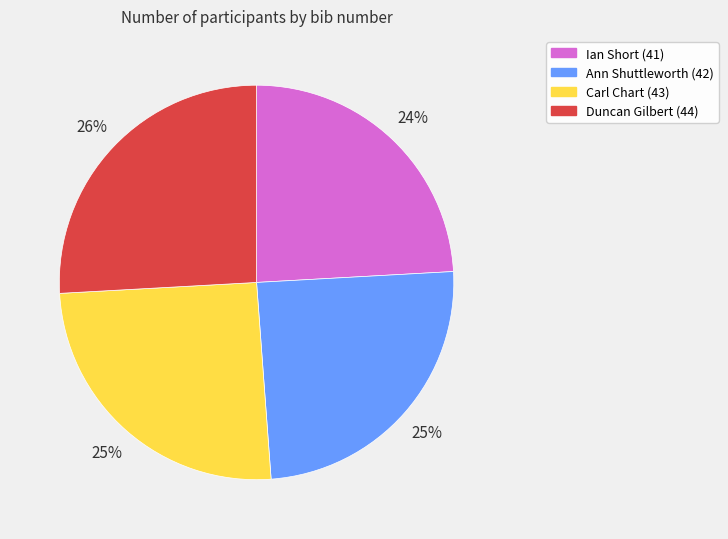

Which slice is the smallest?

Ian Short (41)